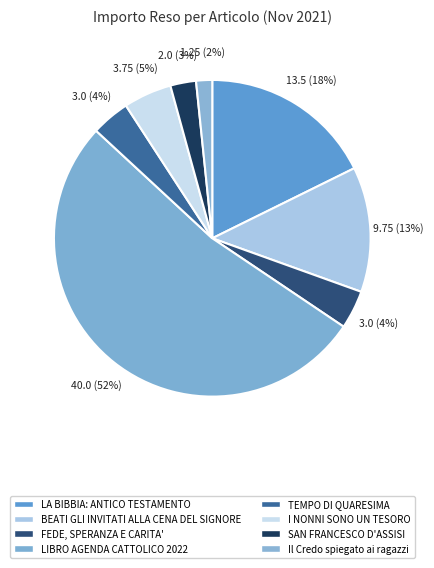

To the nearest percent, what is the combined percentage of TEMPO DI QUARESIMA and LIBRO AGENDA CATTOLICO 2022?

56%